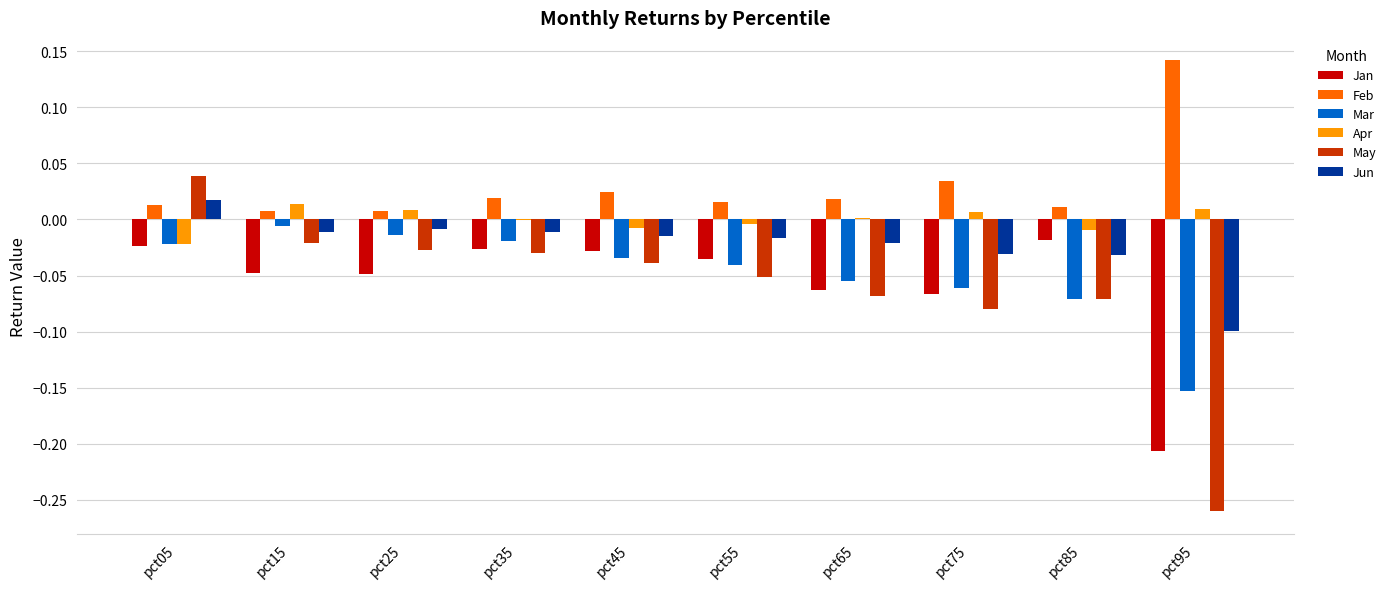

Between pct35 and pct85, which series saw the biggest shift?

Mar